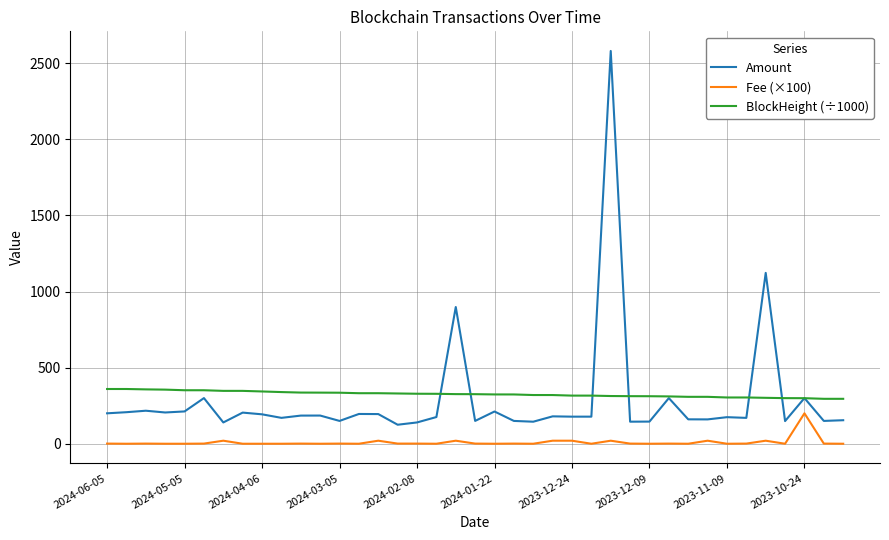

Which series has the largest range (max minus min)?

Amount